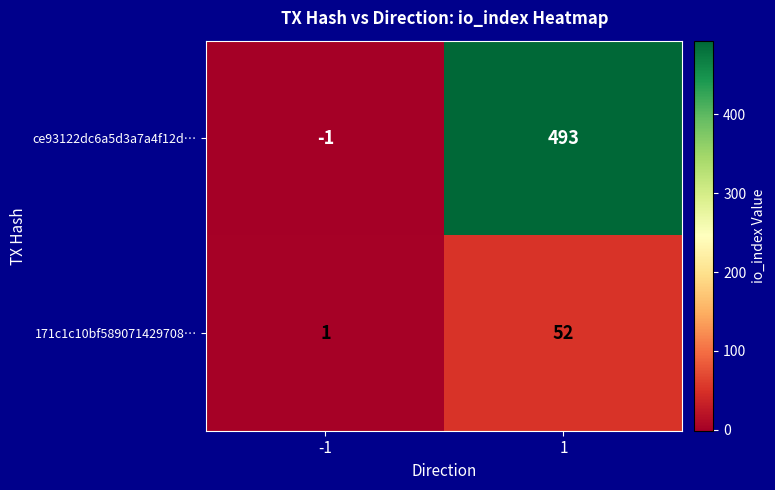

Which category has the highest value across all series?

1